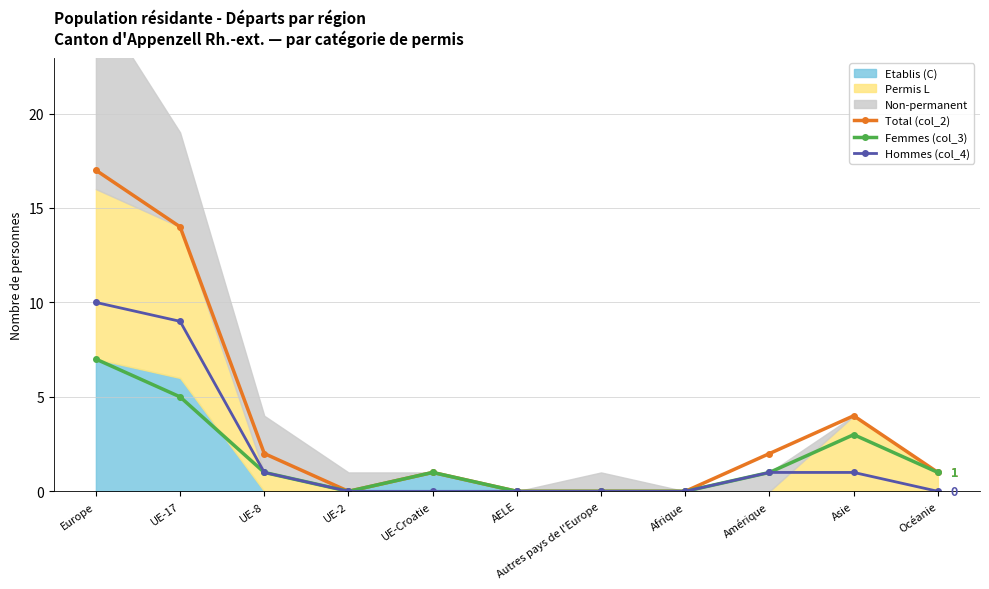

Which label corresponds to the smallest value in the chart?

UE-2